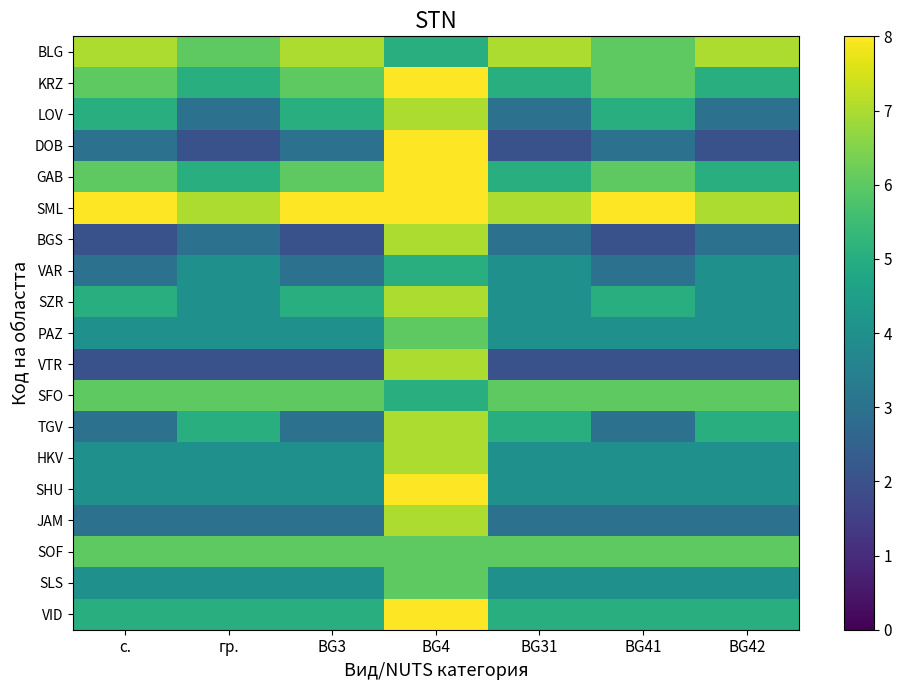

Reading left to right, transcribe all the data shown in this chart.

BLG: с.=7	гр.=6	BG3=7	BG4=5	BG31=7	BG41=6	BG42=7
KRZ: с.=6	гр.=5	BG3=6	BG4=8	BG31=5	BG41=6	BG42=5
LOV: с.=5	гр.=3	BG3=5	BG4=7	BG31=3	BG41=5	BG42=3
DOB: с.=3	гр.=2	BG3=3	BG4=8	BG31=2	BG41=3	BG42=2
GAB: с.=6	гр.=5	BG3=6	BG4=8	BG31=5	BG41=6	BG42=5
SML: с.=8	гр.=7	BG3=8	BG4=8	BG31=7	BG41=8	BG42=7
BGS: с.=2	гр.=3	BG3=2	BG4=7	BG31=3	BG41=2	BG42=3
VAR: с.=3	гр.=4	BG3=3	BG4=5	BG31=4	BG41=3	BG42=4
SZR: с.=5	гр.=4	BG3=5	BG4=7	BG31=4	BG41=5	BG42=4
PAZ: с.=4	гр.=4	BG3=4	BG4=6	BG31=4	BG41=4	BG42=4
VTR: с.=2	гр.=2	BG3=2	BG4=7	BG31=2	BG41=2	BG42=2
SFO: с.=6	гр.=6	BG3=6	BG4=5	BG31=6	BG41=6	BG42=6
TGV: с.=3	гр.=5	BG3=3	BG4=7	BG31=5	BG41=3	BG42=5
HKV: с.=4	гр.=4	BG3=4	BG4=7	BG31=4	BG41=4	BG42=4
SHU: с.=4	гр.=4	BG3=4	BG4=8	BG31=4	BG41=4	BG42=4
JAM: с.=3	гр.=3	BG3=3	BG4=7	BG31=3	BG41=3	BG42=3
SOF: с.=6	гр.=6	BG3=6	BG4=6	BG31=6	BG41=6	BG42=6
SLS: с.=4	гр.=4	BG3=4	BG4=6	BG31=4	BG41=4	BG42=4
VID: с.=5	гр.=5	BG3=5	BG4=8	BG31=5	BG41=5	BG42=5